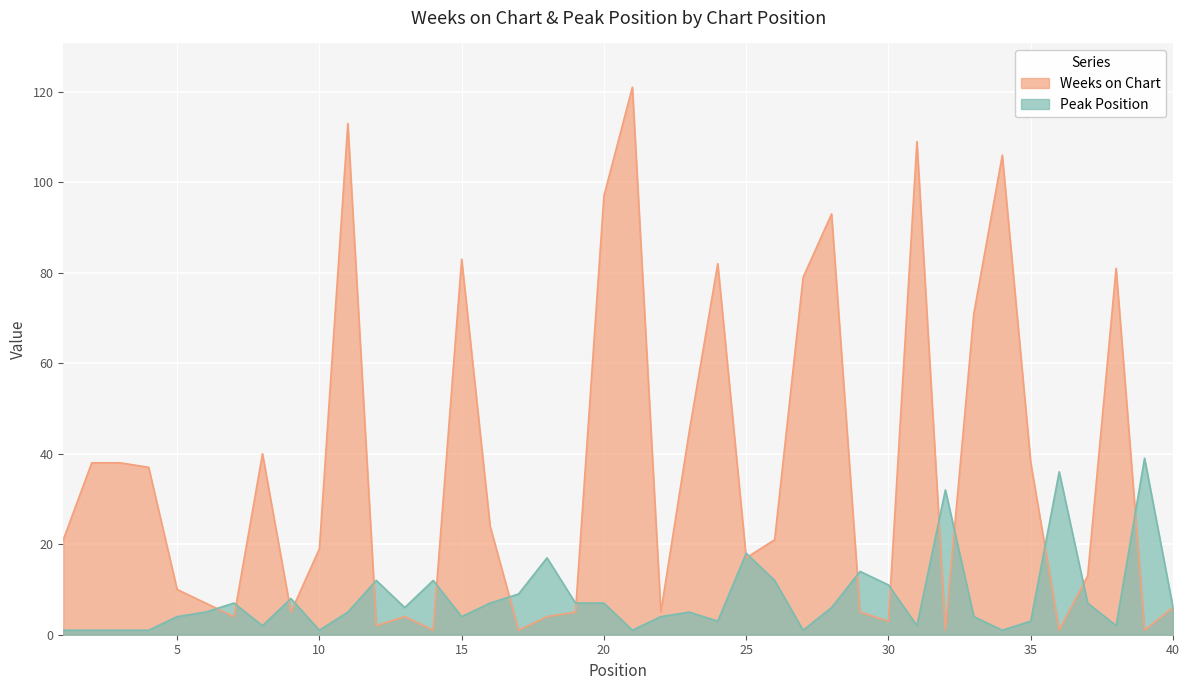

Rank the categories by Peak Position value from highest to lowest.

39, 36, 32, 25, 18, 29, 12, 14, 26, 30, 17, 9, 7, 16, 19, 20, 37, 13, 28, 40, 6, 11, 23, 5, 15, 22, 33, 24, 35, 8, 31, 38, 1, 2, 3, 4, 10, 21, 27, 34